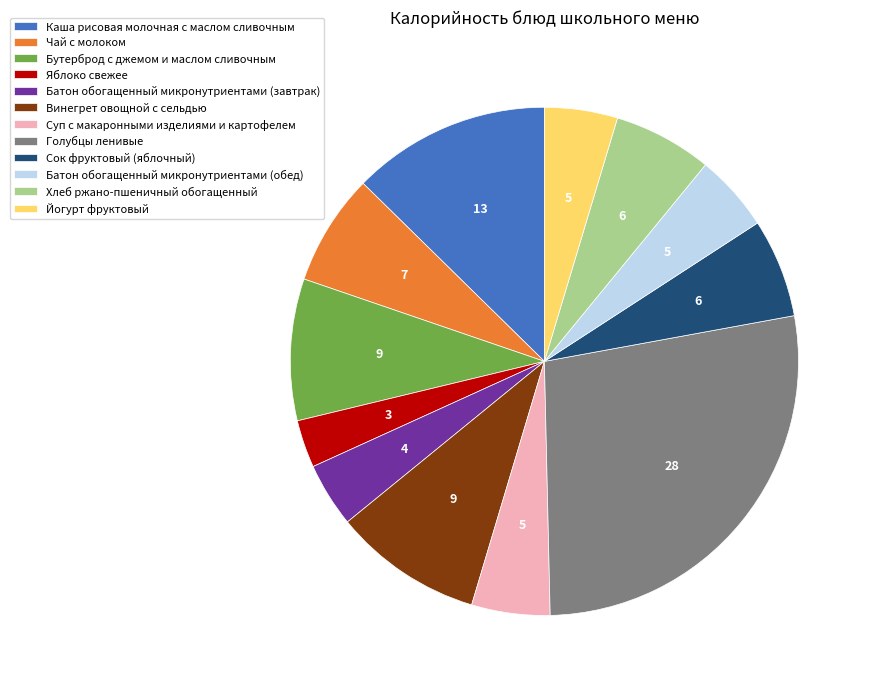

Between Батон обогащенный микронутриентами (обед) and Яблоко свежее, which is larger?

Батон обогащенный микронутриентами (обед)